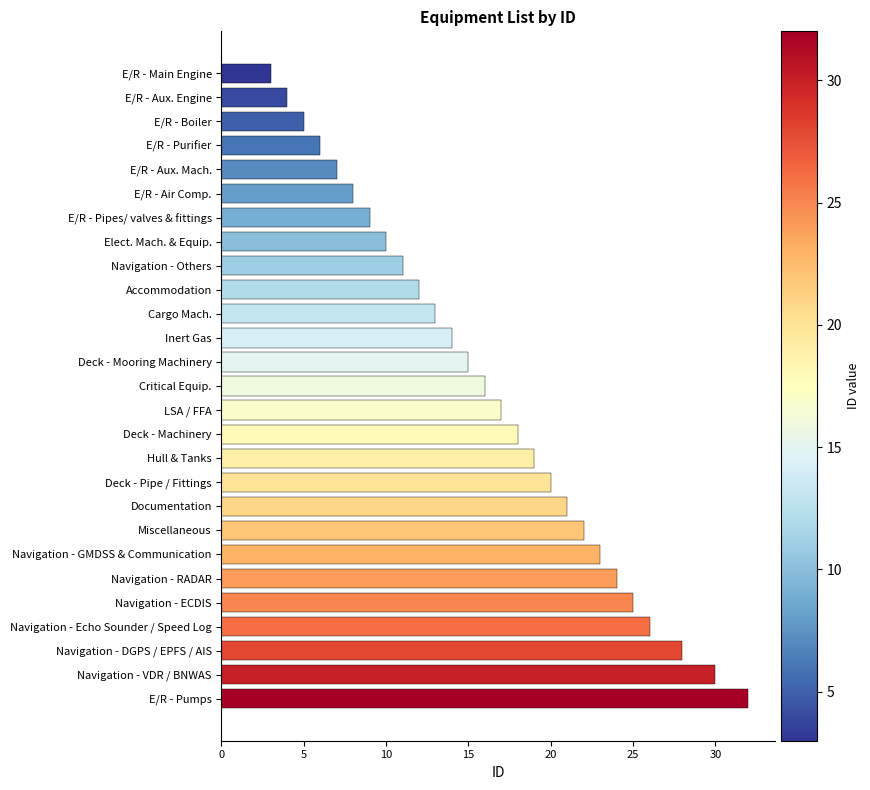

The value at Deck - Machinery is 18. True or false?

True